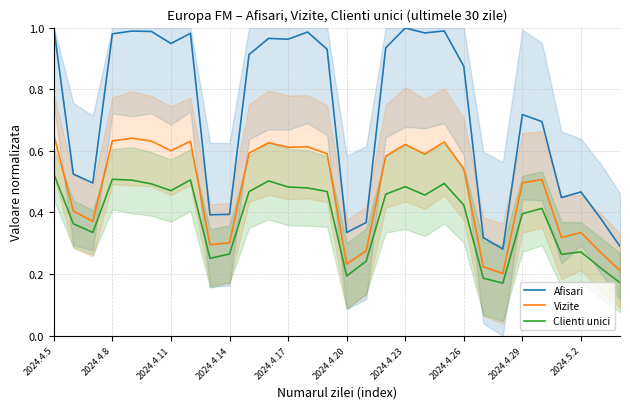

What is the sum of all Afisari values?

21.5